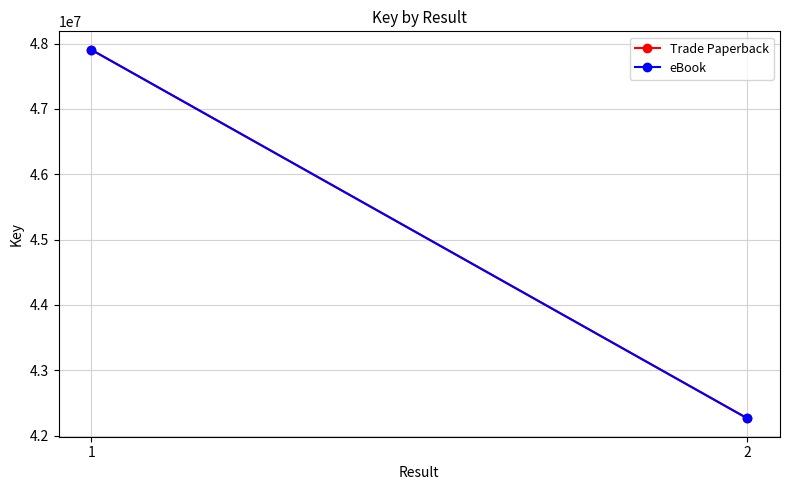

Which category has the lowest value across all series?

2